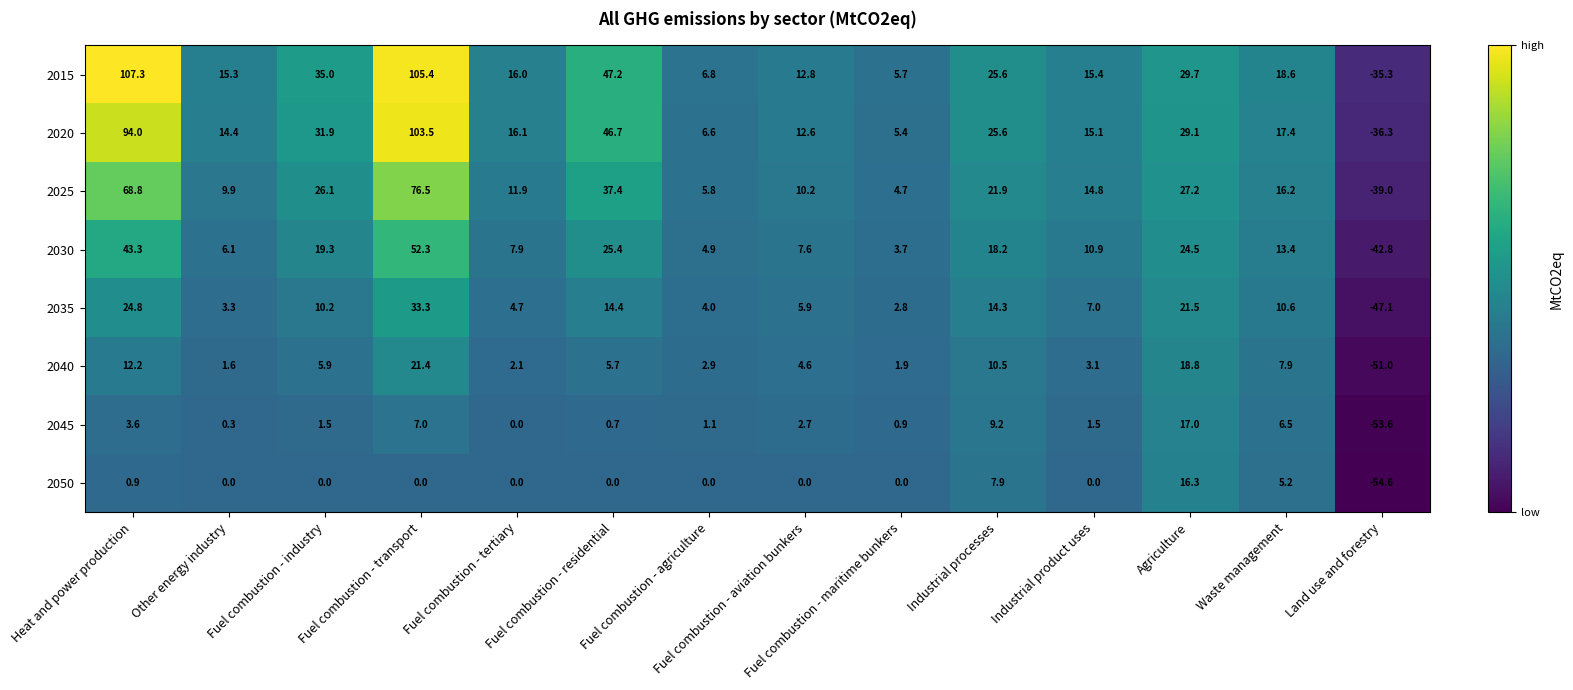

The value of 2040 at Waste management is 4.8. True or false?

False